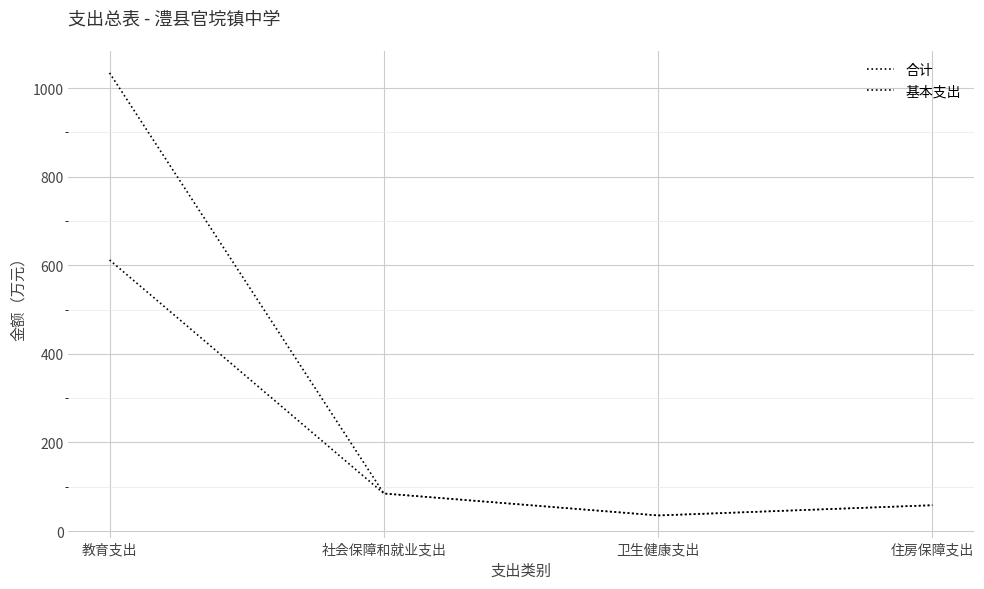

True or false: 基本支出 has more than 2 interior local peaks.

False